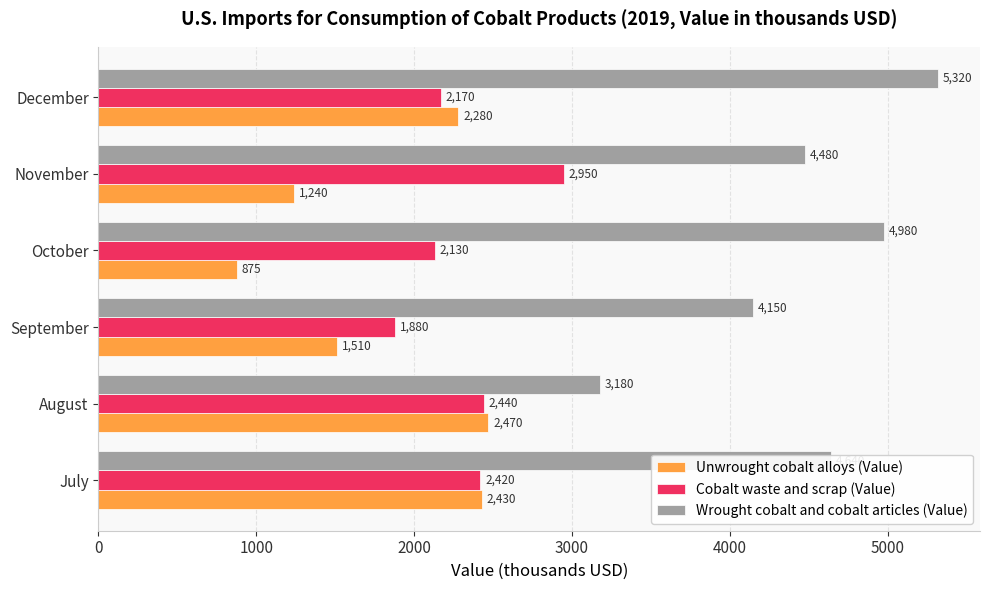

Where is Unwrought cobalt alloys (Value) nearest to the value 1672?

September